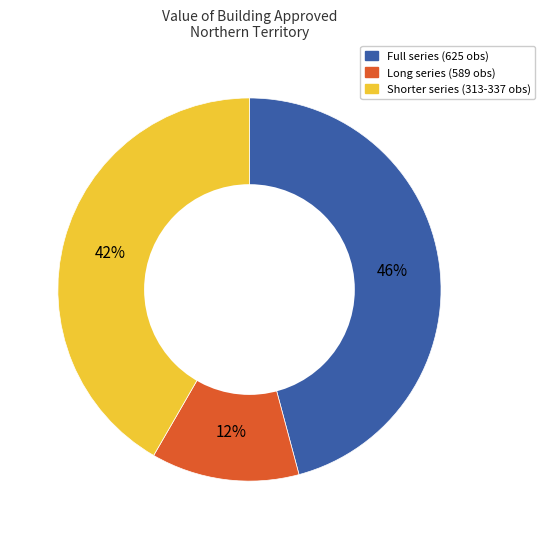

Is there a majority slice in this chart?

No